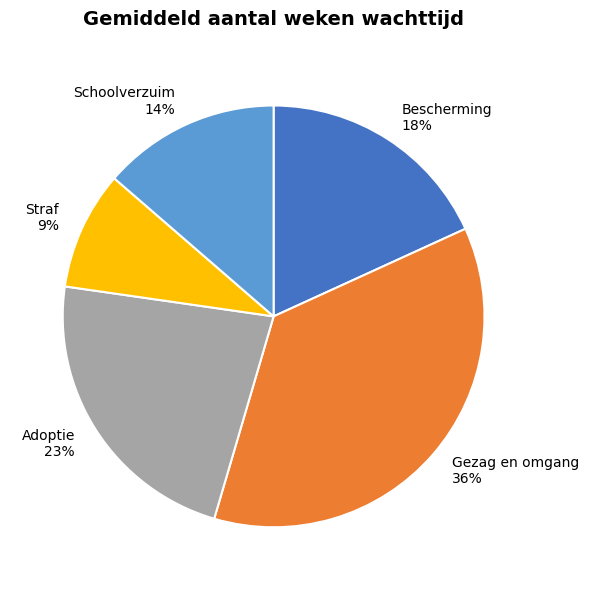

Does any single category account for the majority?

No